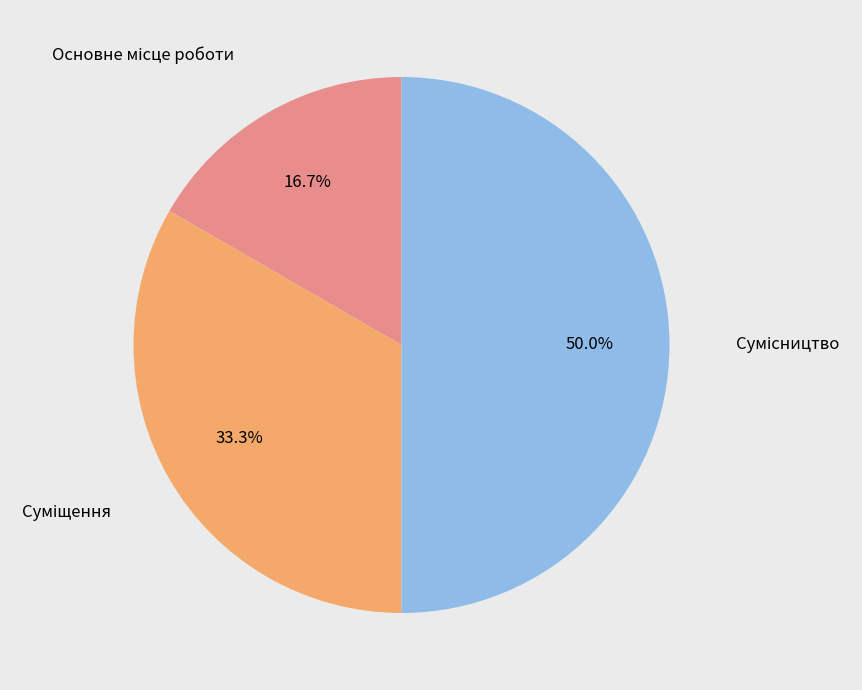

Which slice is the largest?

Сумісництво